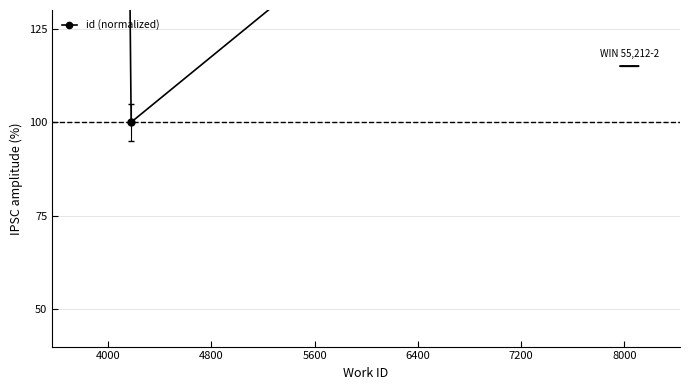

True or false: the data has more than 1 interior local peaks.

False